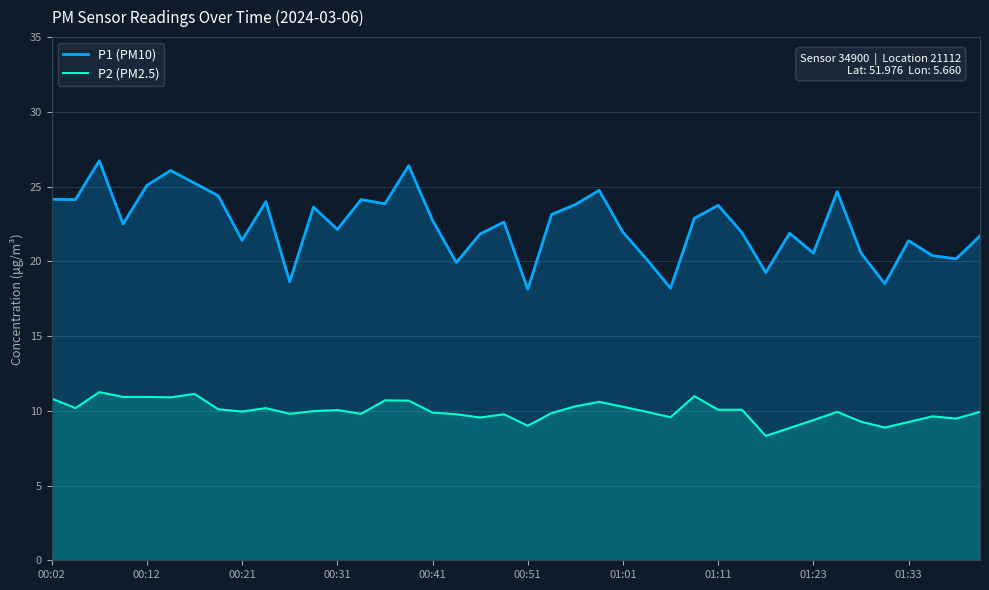

What is the total value across all series at 01:11?

33.8